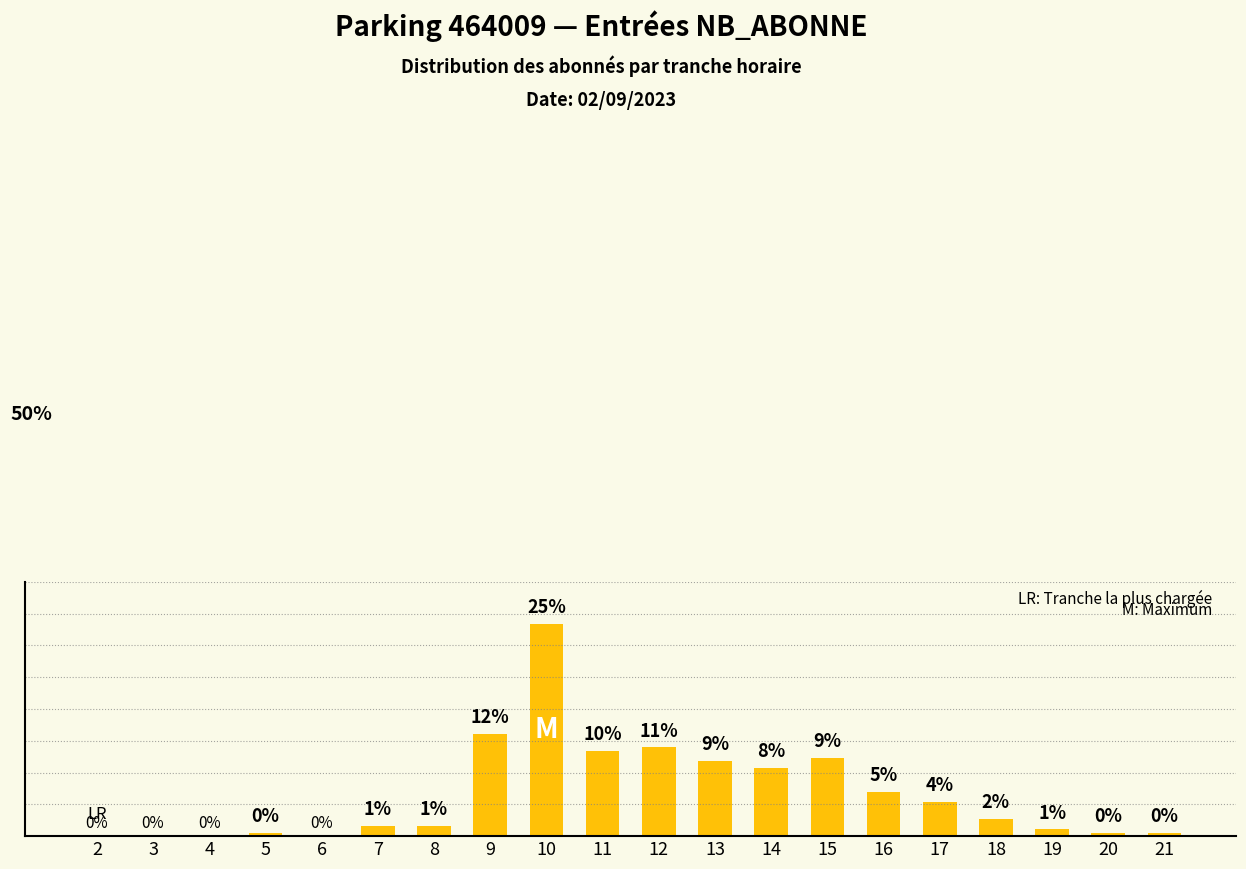

Where is the data nearest to the value 12?

9